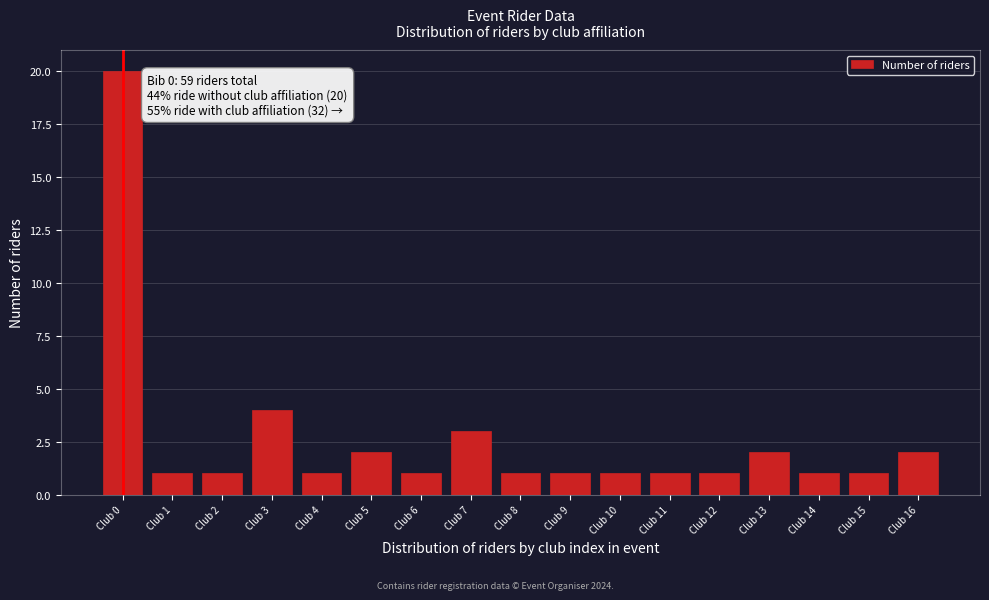

Reading left to right, list all the values displayed in this chart.

Club 0=20	Club 1=1	Club 2=1	Club 3=4	Club 4=1	Club 5=2	Club 6=1	Club 7=3	Club 8=1	Club 9=1	Club 10=1	Club 11=1	Club 12=1	Club 13=2	Club 14=1	Club 15=1	Club 16=2